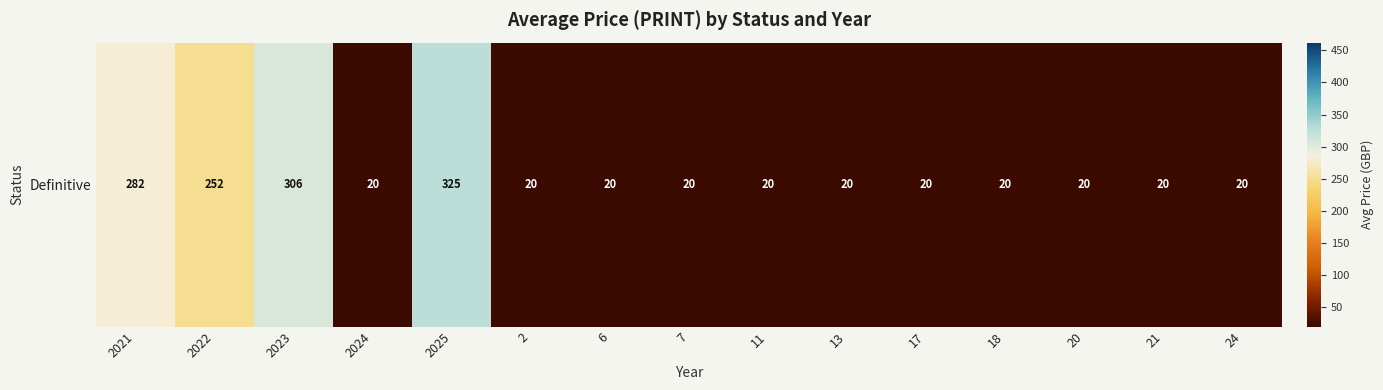

At which label is the value closest to 172?

2022